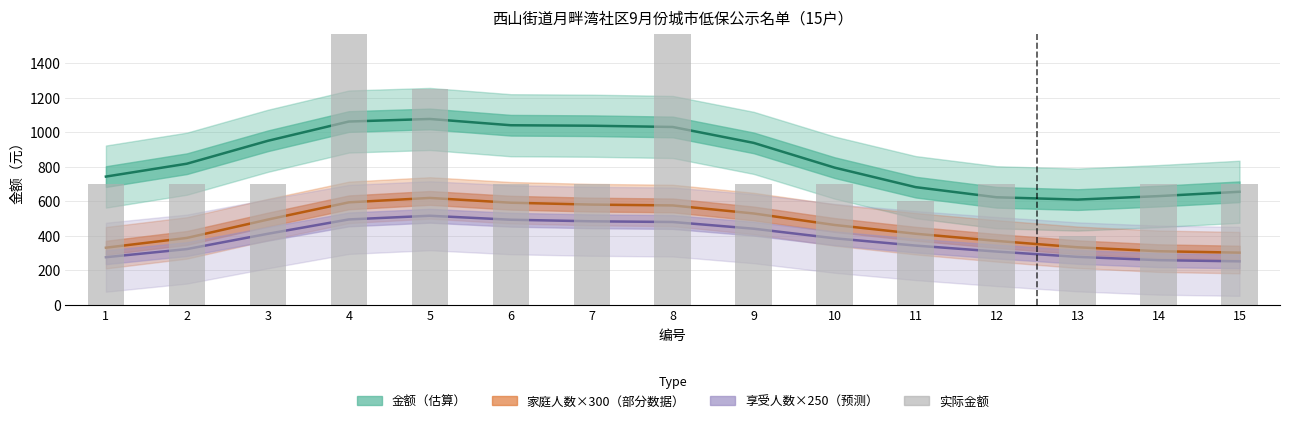

What is the maximum value shown in the chart?

1860